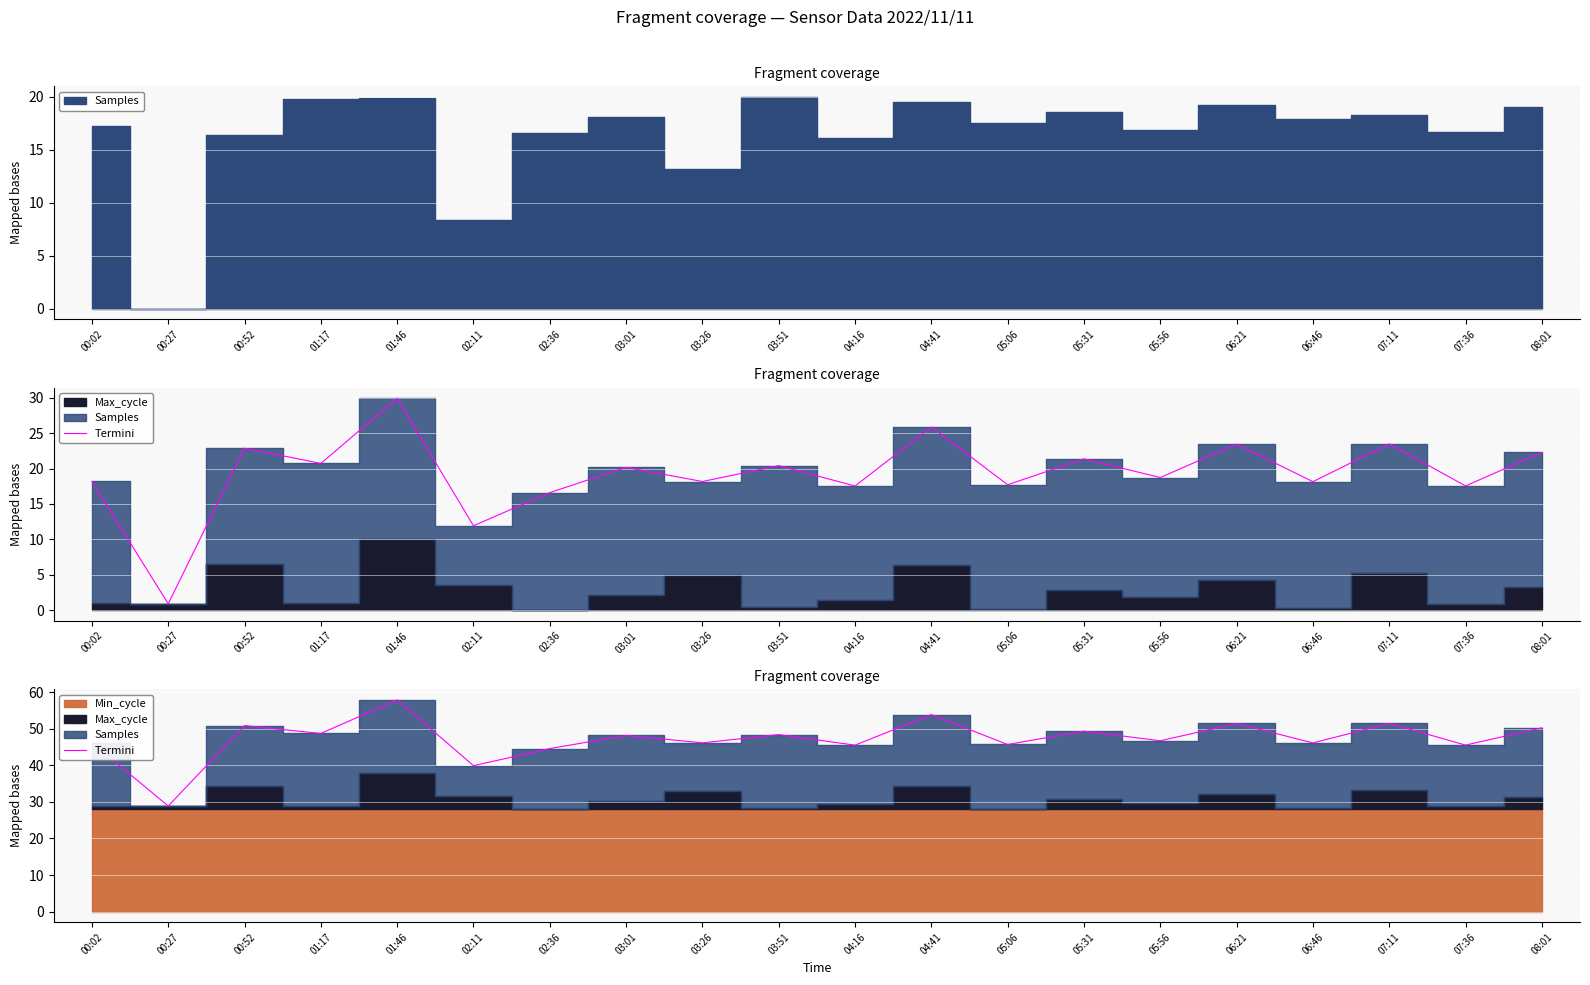

At which label does the data first exceed 48?

00:52